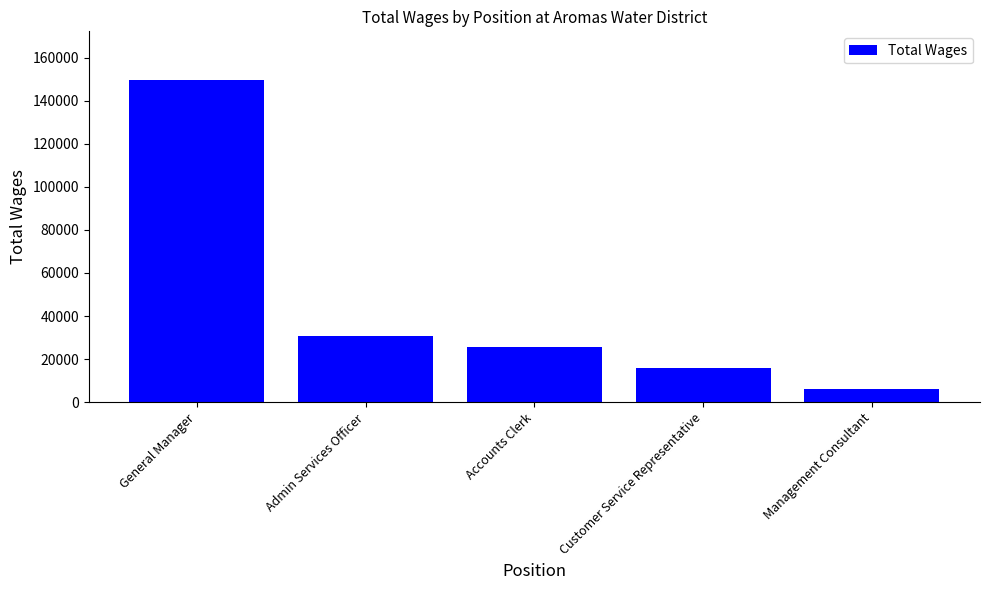

What is the sum of the values at Admin Services Officer and Management Consultant?

36871